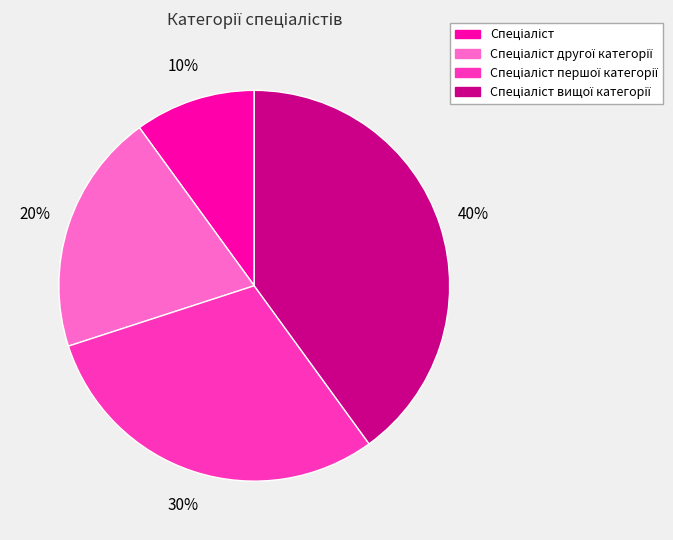

Does any single category account for the majority?

No